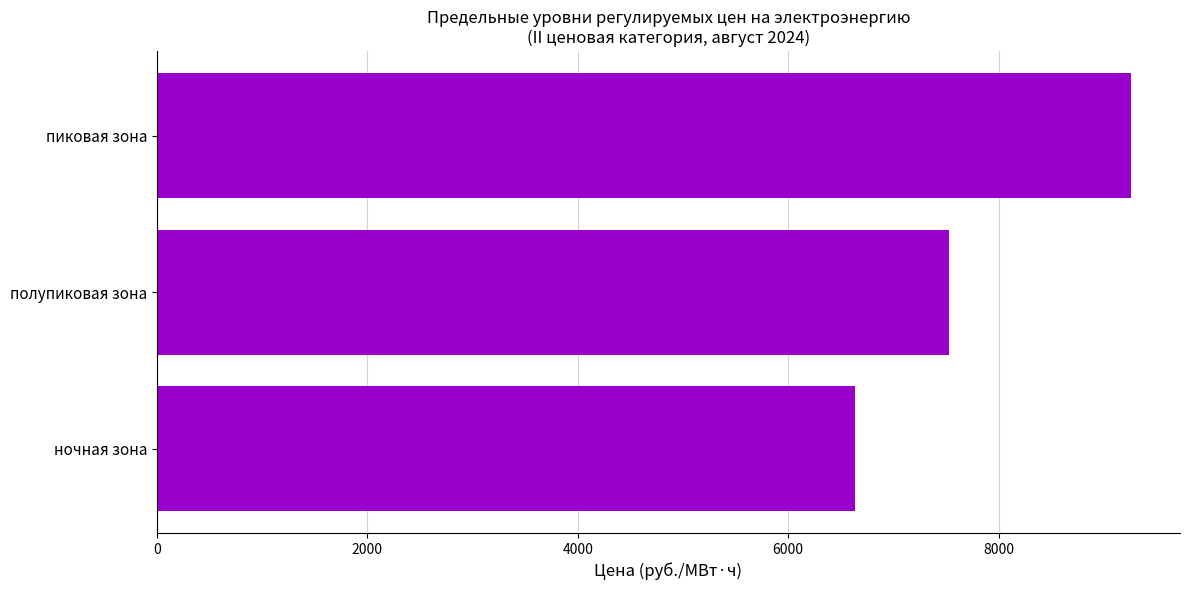

Which has a higher value, ночная зона or полупиковая зона?

полупиковая зона